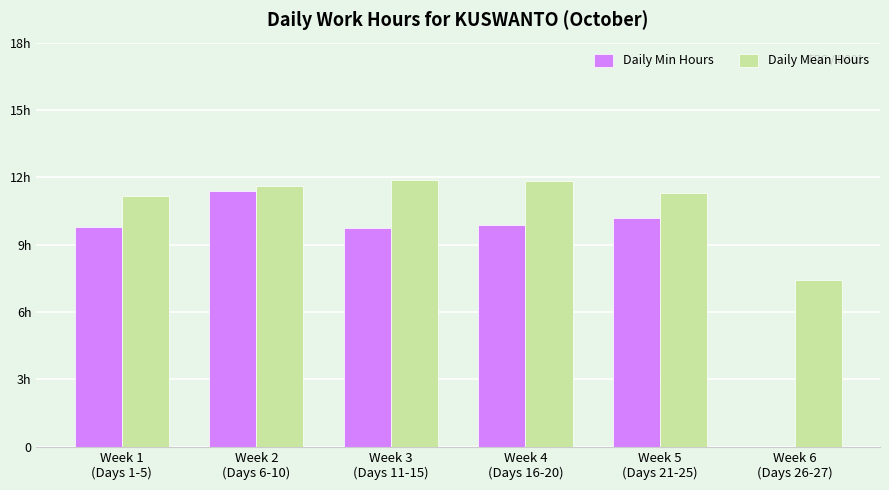

What is the total value across all series at Week 4
(Days 16-20)?

21.7